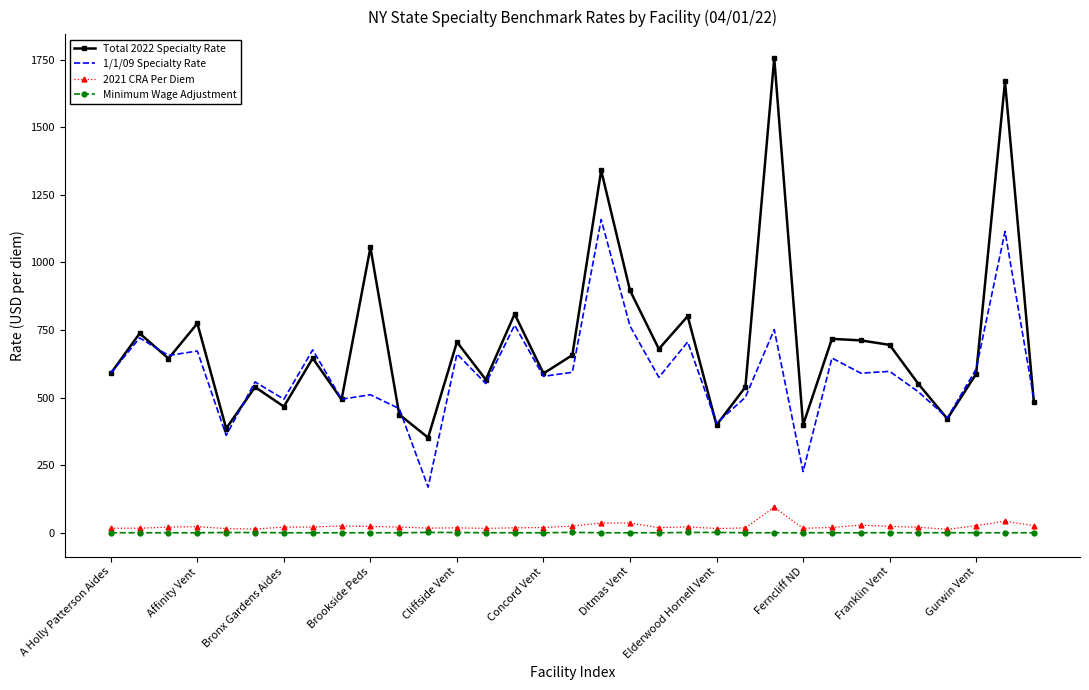

Rank the series by their maximum value, from lowest to highest.

Minimum Wage Adjustment, 2021 CRA Per Diem, 1/1/09 Specialty Rate, Total 2022 Specialty Rate